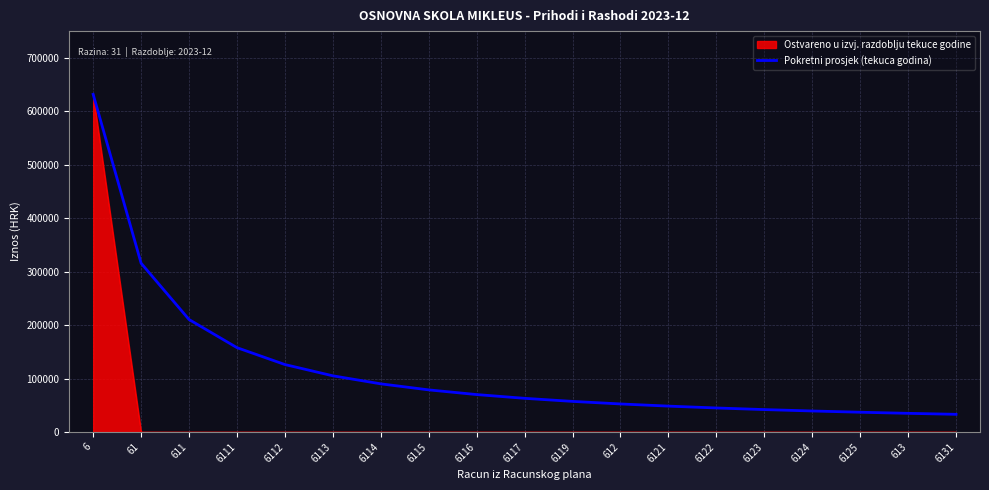

List the series in order of their overall mean, lowest first.

Ostvareno u izvj. razdoblju tekuce godine, Pokretni prosjek (tekuca godina)